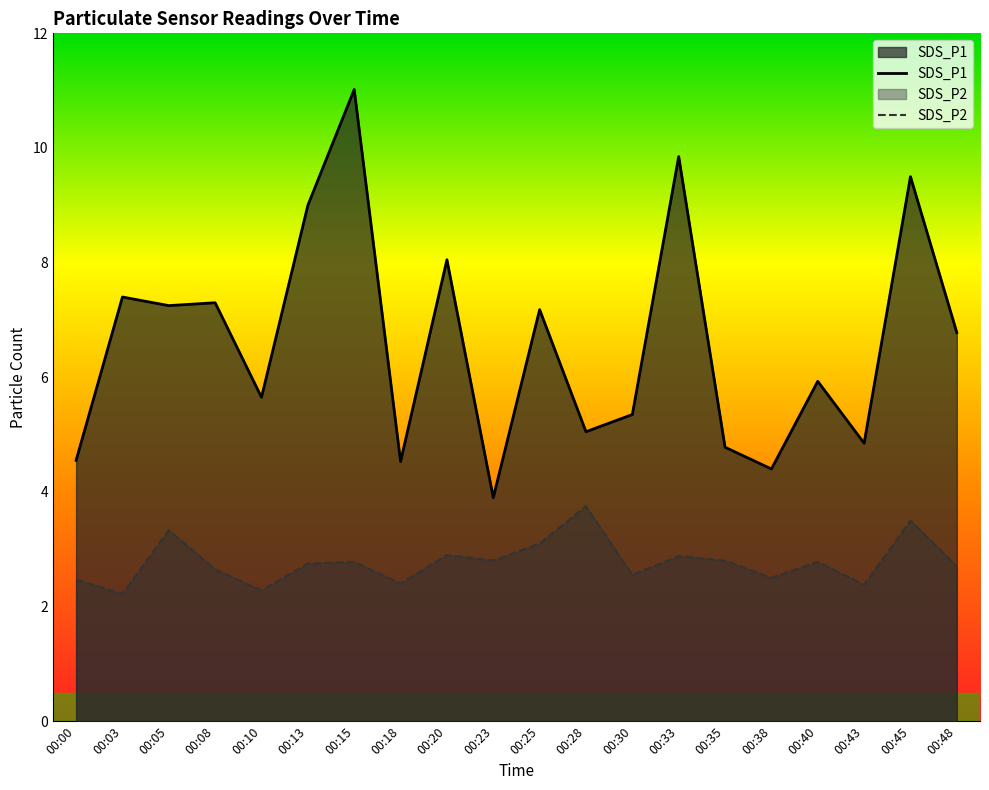

Reading right to left, transcribe all the data shown in this chart.

SDS_P1: 6.8	9.5	4.8	5.9	4.4	4.8	9.8	5.3	5.0	7.2	3.9	8.1	4.5	11.0	9.0	5.7	7.3	7.2	7.4	4.5
SDS_P2: 2.7	3.5	2.4	2.8	2.5	2.8	2.9	2.5	3.8	3.1	2.8	2.9	2.4	2.8	2.8	2.3	2.6	3.3	2.2	2.5